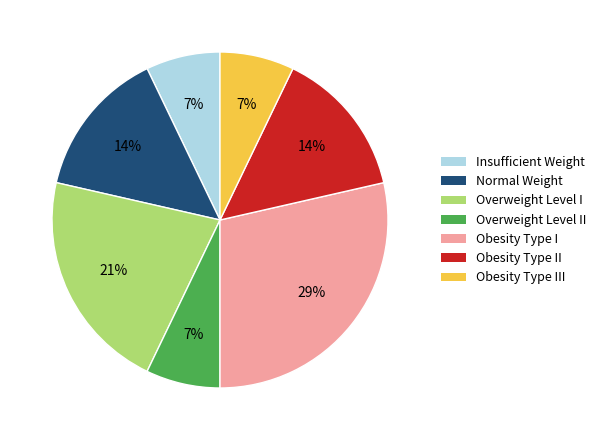

How many segments does this pie chart have?

7